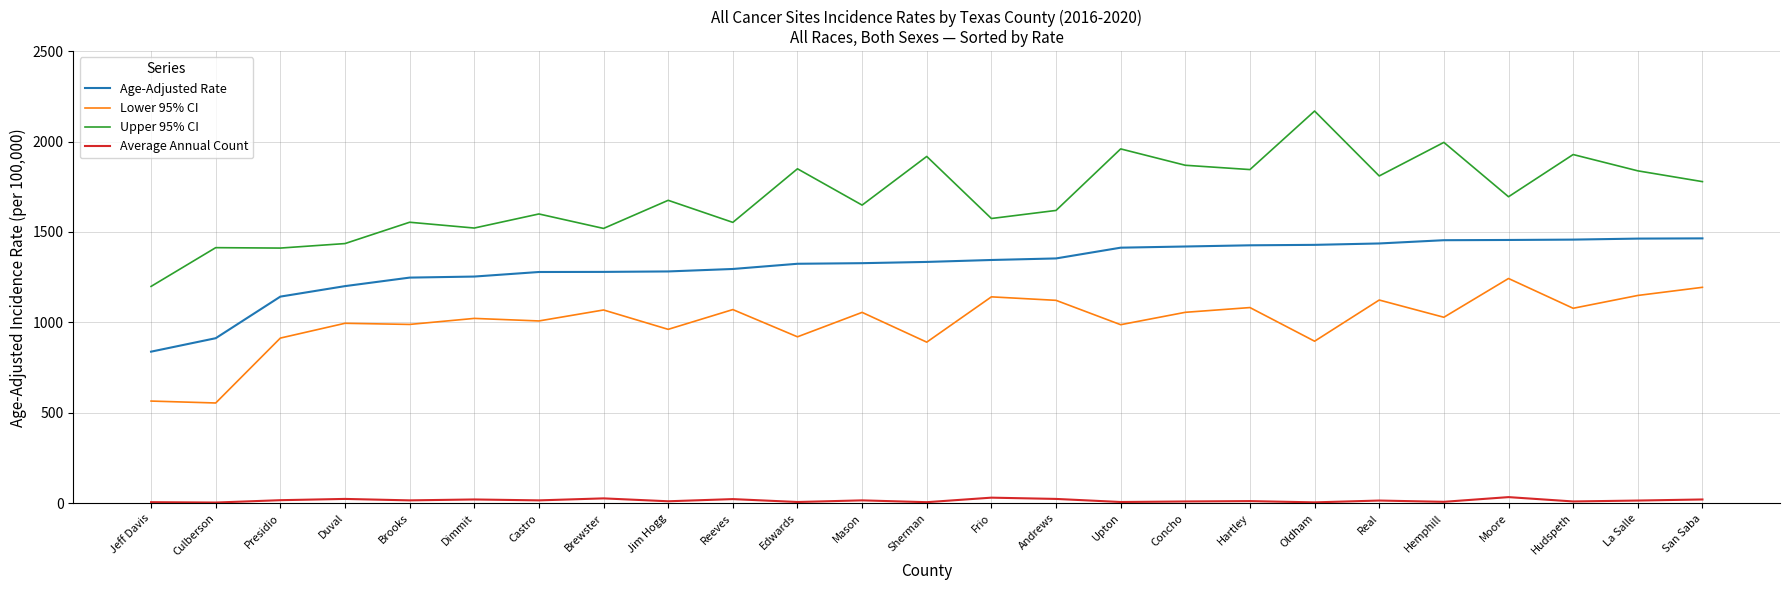

Rank the series by their average value, from highest to lowest.

Upper 95% CI, Age-Adjusted Rate, Lower 95% CI, Average Annual Count